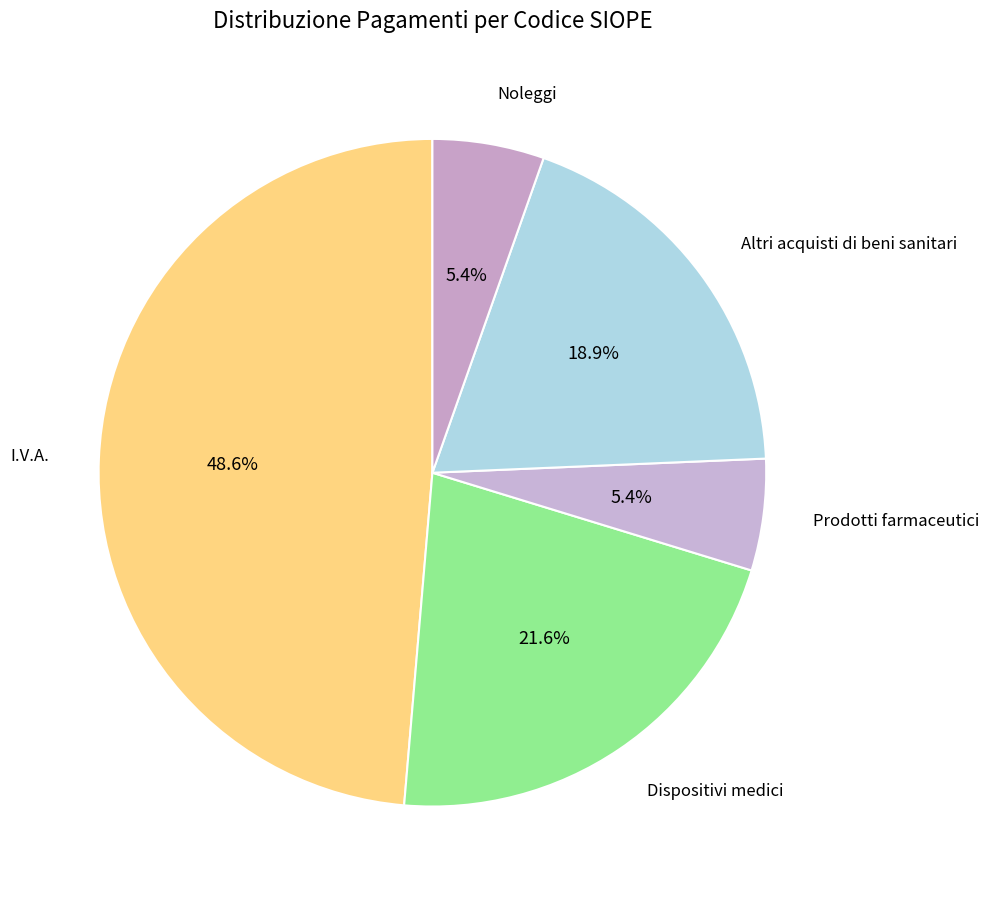

Is Dispositivi medici the majority of the pie?

No